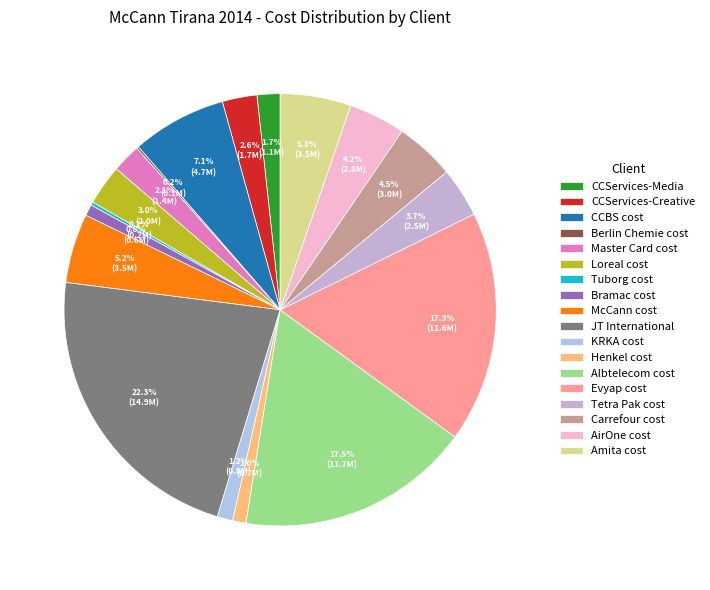

Which category has the smallest portion of the pie?

Berlin Chemie cost